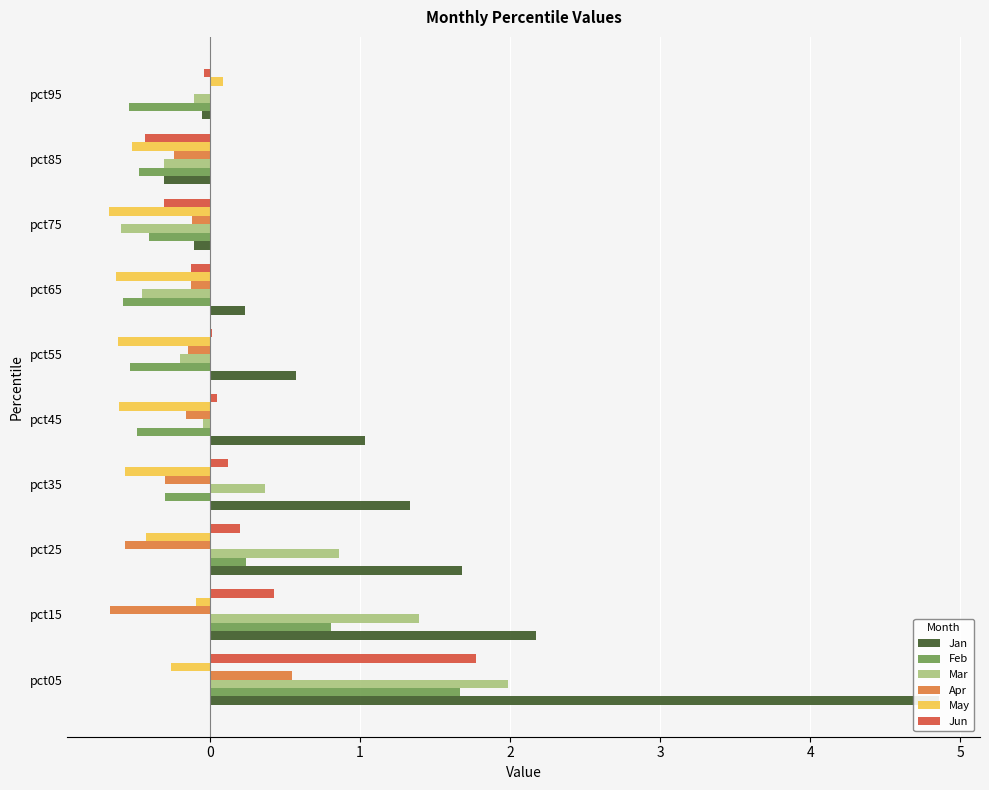

What is the difference between the maximum and second lowest values in the Feb series?

2.2